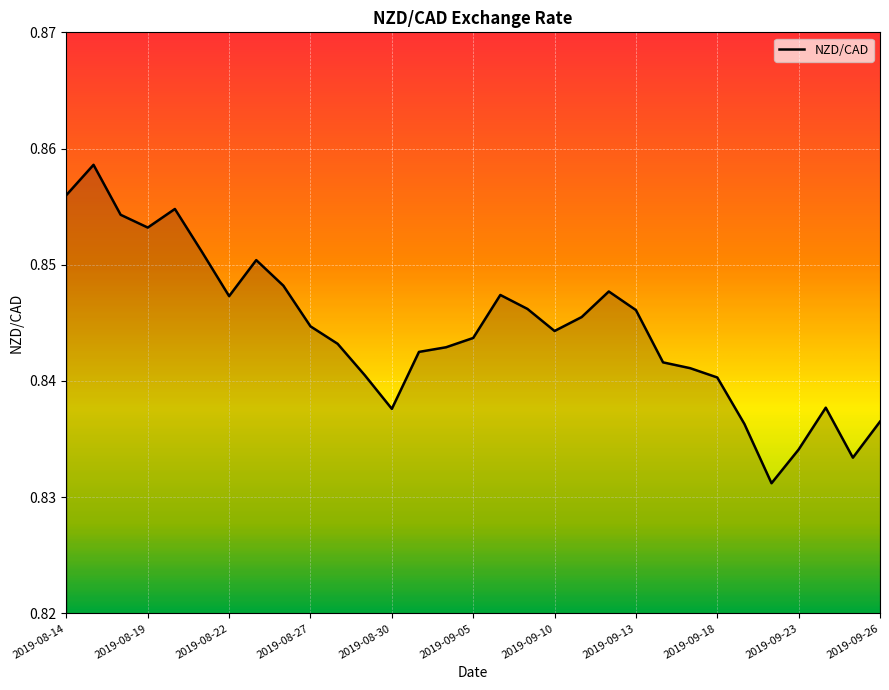

What is the maximum value shown in the chart?

0.9